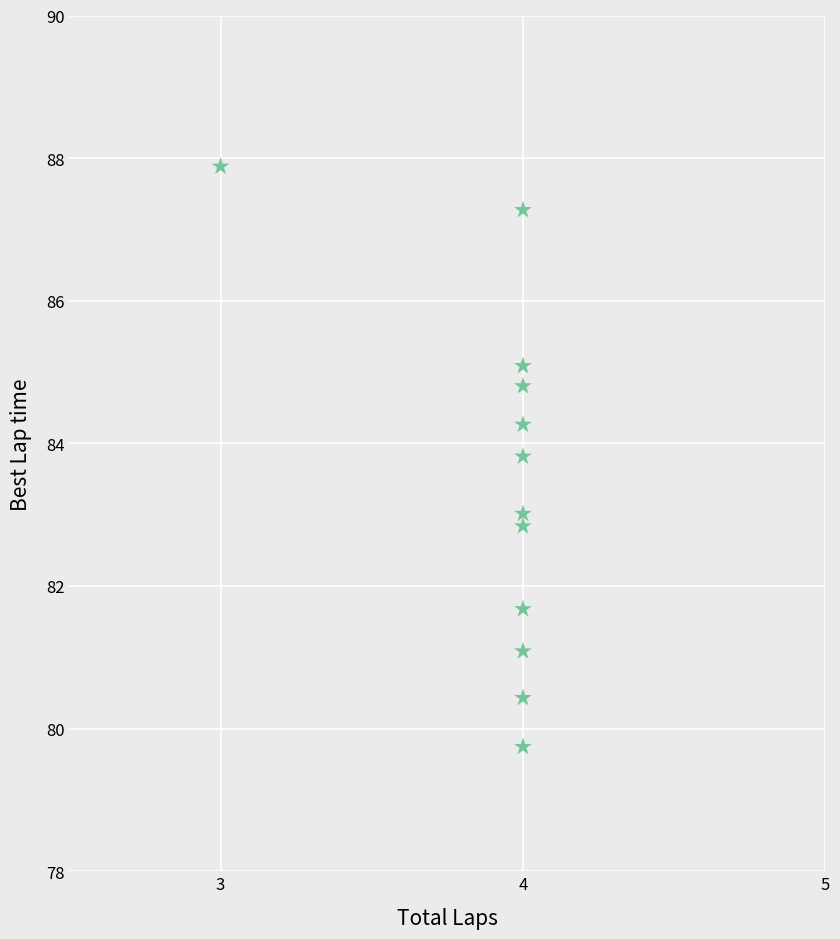

What is the range of Y values (max minus min)?

8.1